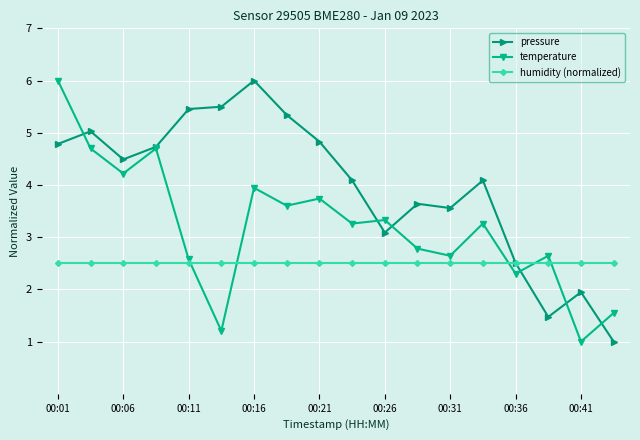

List the series in order of their overall mean, lowest first.

humidity (normalized), temperature, pressure